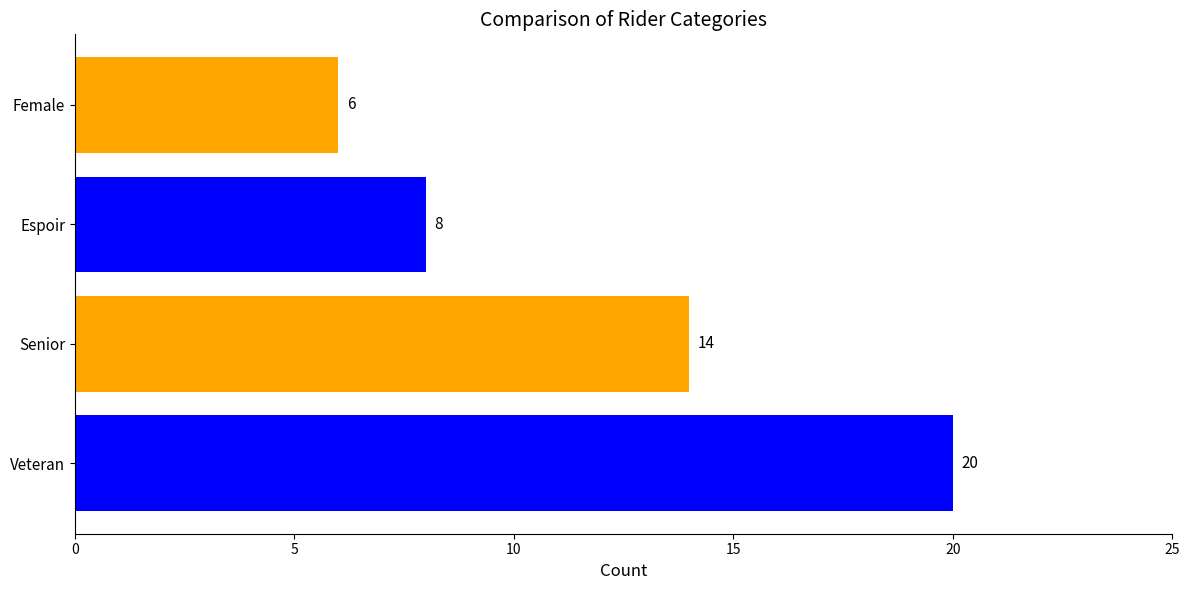

Rank the categories by value from highest to lowest.

Veteran, Senior, Espoir, Female